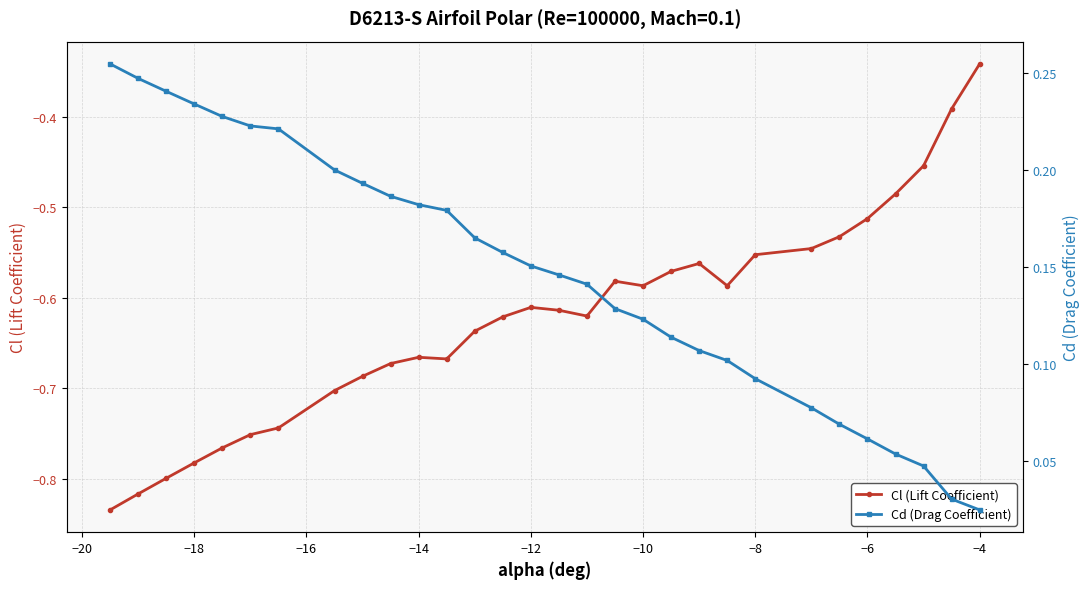

At which label is Cl (Lift Coefficient) closest to 0?

−4